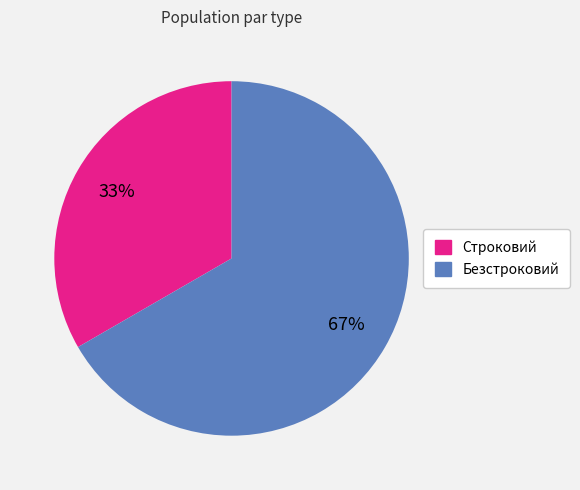

Is the sum of Безстроковий and Строковий greater than half?

Yes